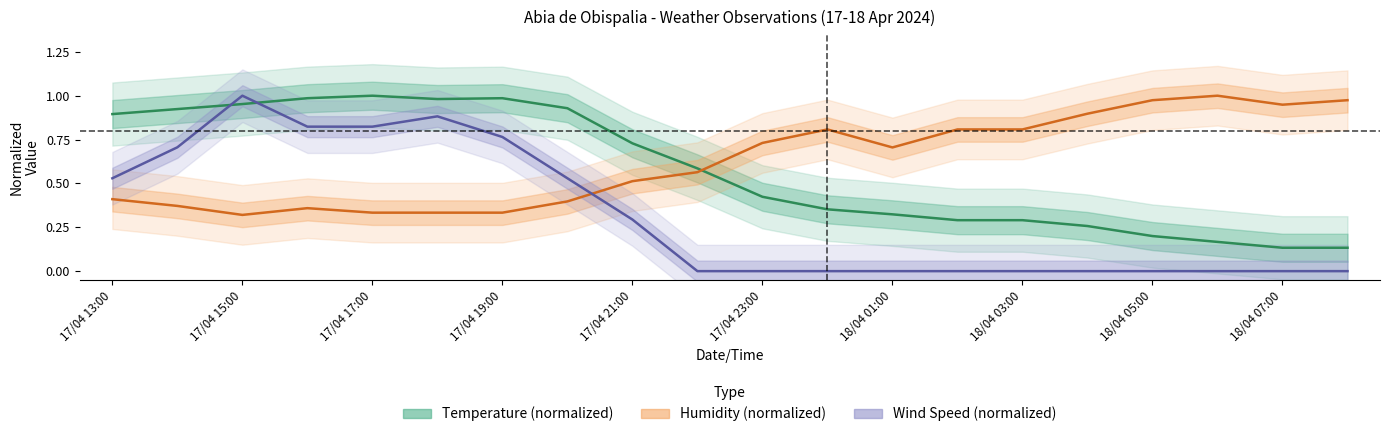

Does the chart have visible grid lines?

No